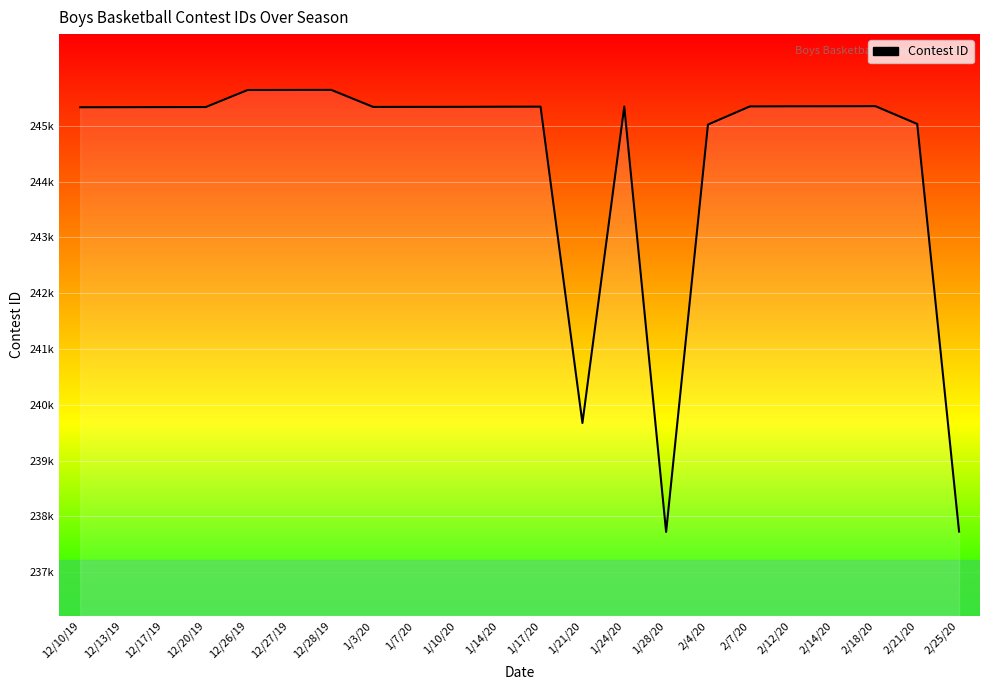

Which label corresponds to the smallest value in the chart?

1/28/20